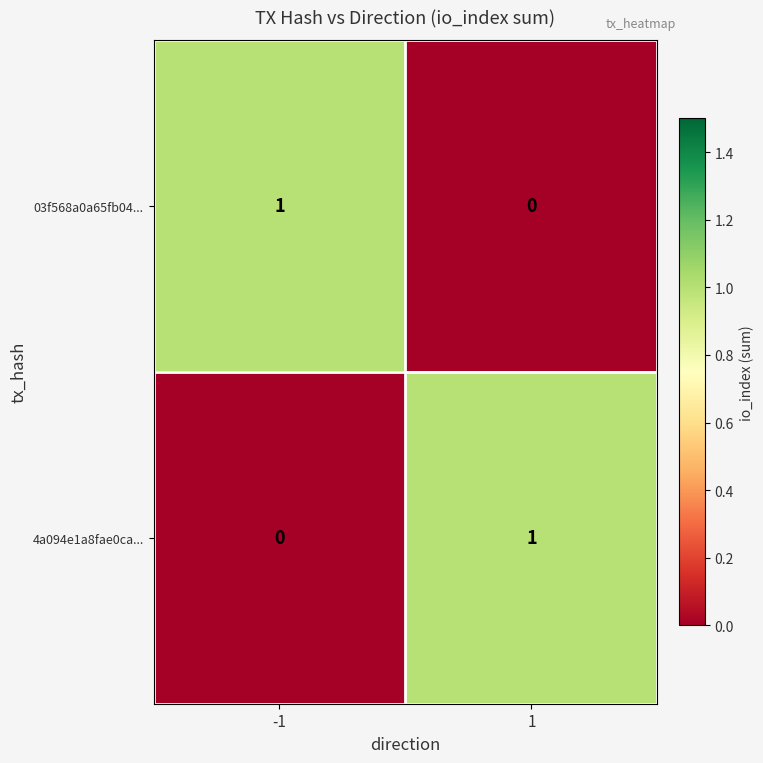

The 03f568a0a65fb04... series shows 2 at -1. True or false?

False